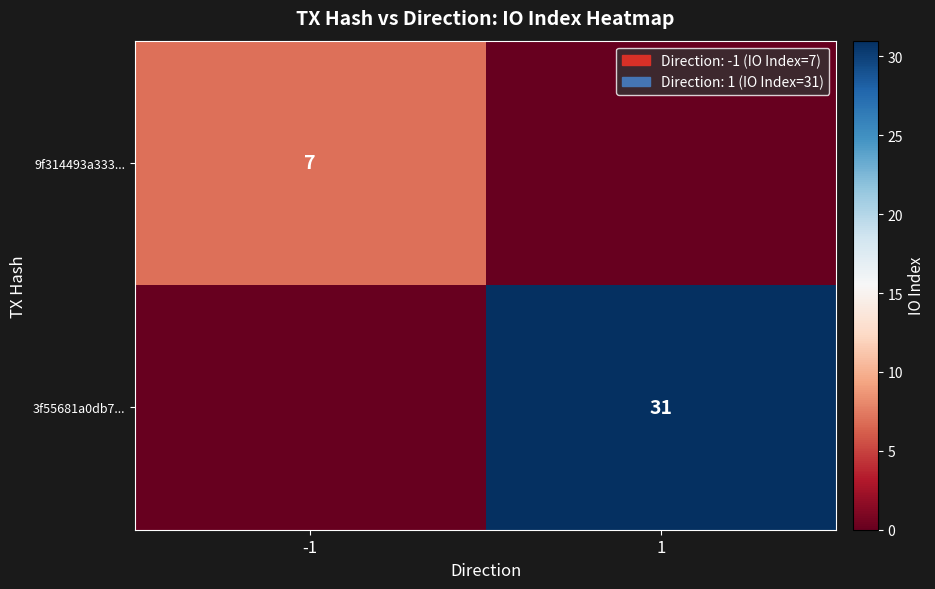

Is the value of 3f55681a0db7... at 1 greater than the value of 9f314493a333... at -1?

Yes